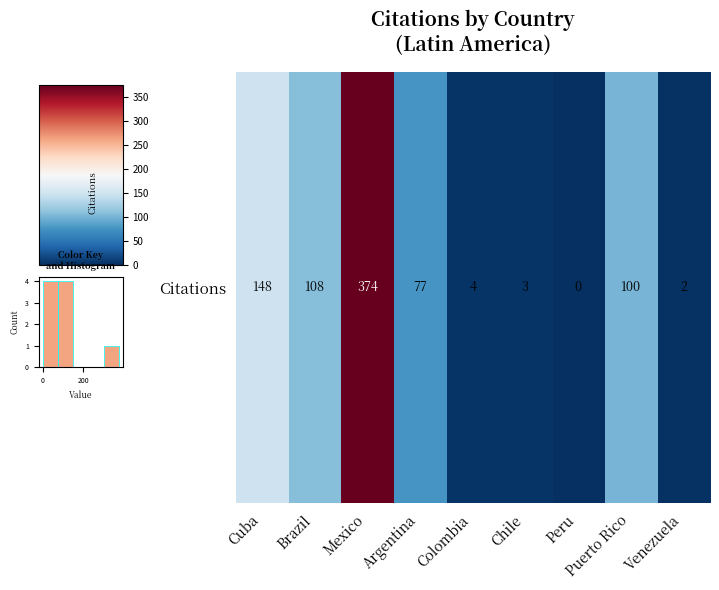

What is the maximum value shown in the chart?

4